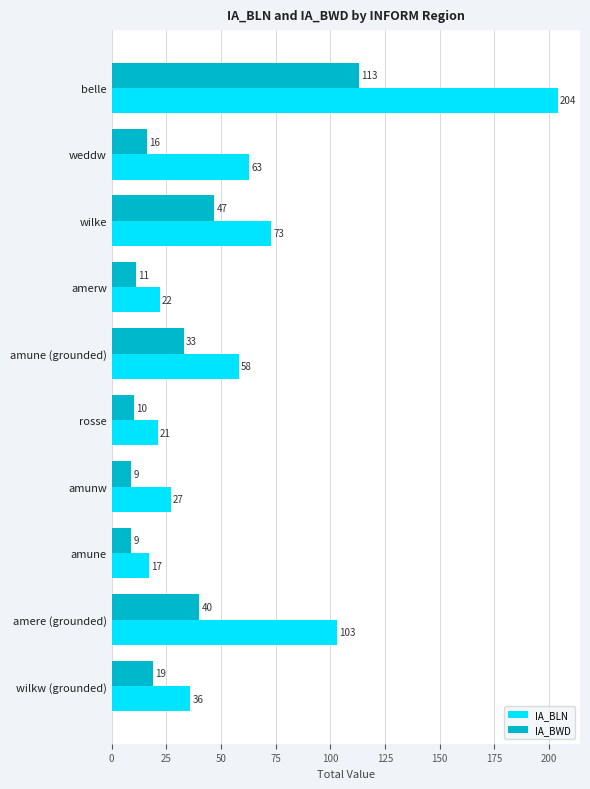

What is the maximum value shown in the chart?

204